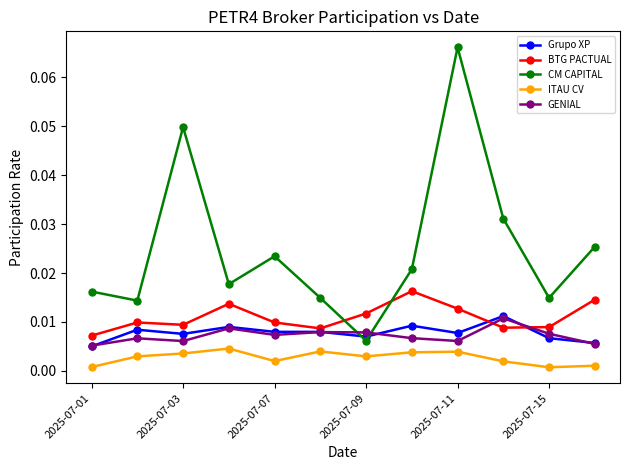

Which series ends up on top after the final intersection of Grupo XP and CM CAPITAL?

CM CAPITAL